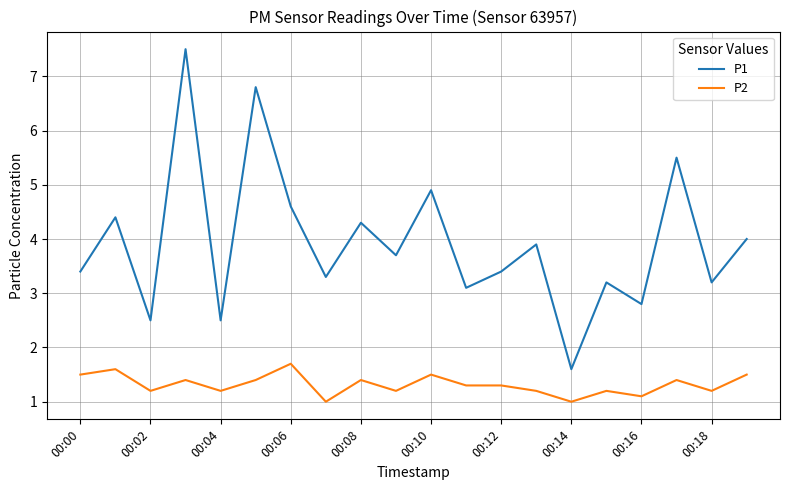

True or false: P2 and P1 cross at least once.

False